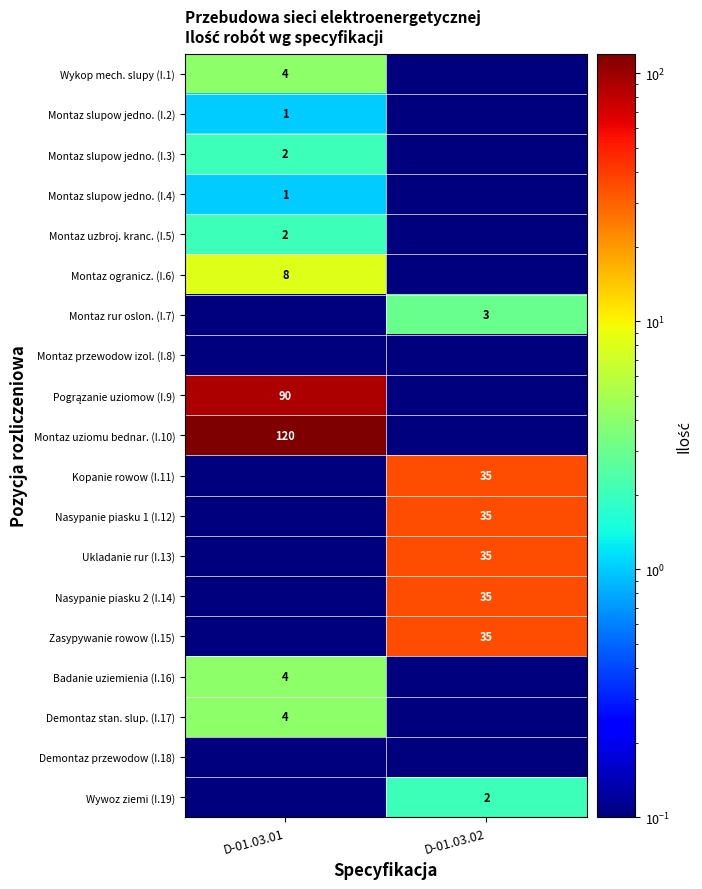

What is the total value across all series at D-01.03.02?

181.2